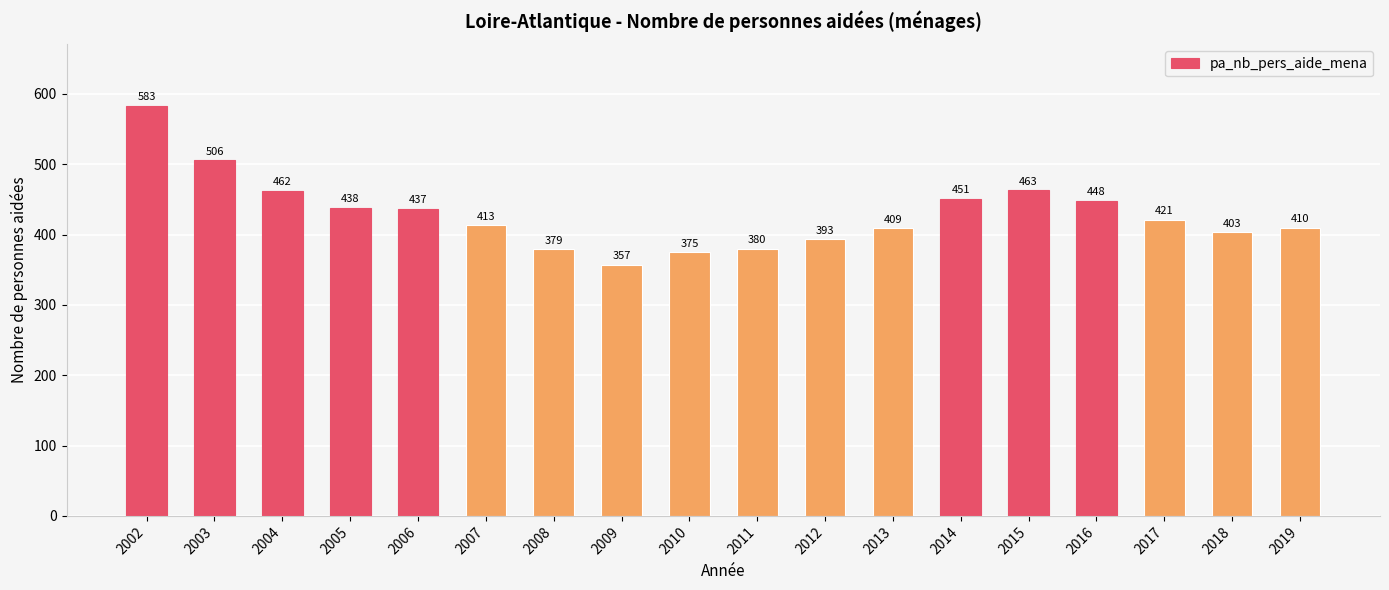

Reading left to right, what are all the values shown in this chart?

2002=583	2003=506	2004=462	2005=438	2006=437	2007=413	2008=379	2009=357	2010=375	2011=380	2012=393	2013=409	2014=451	2015=463	2016=448	2017=421	2018=403	2019=410